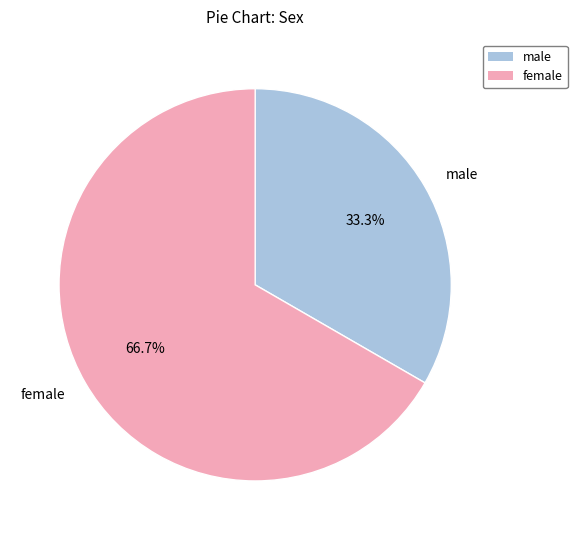

Which category accounts for the majority?

female